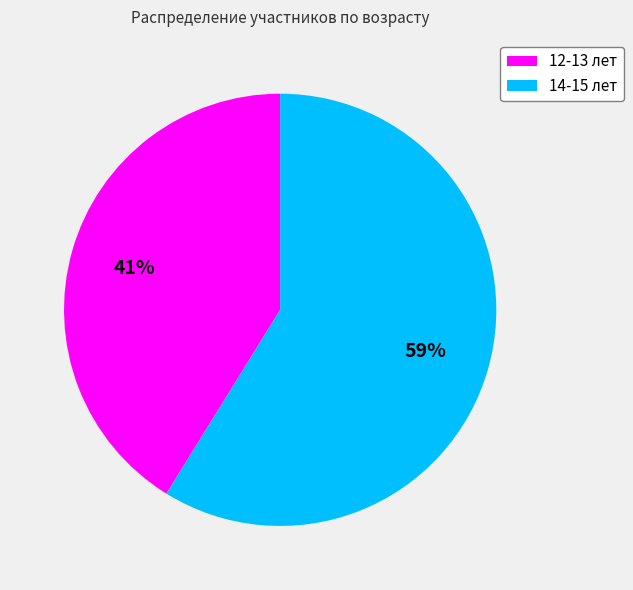

To the nearest percent, what is the combined percentage of 12-13 лет and 14-15 лет?

100%